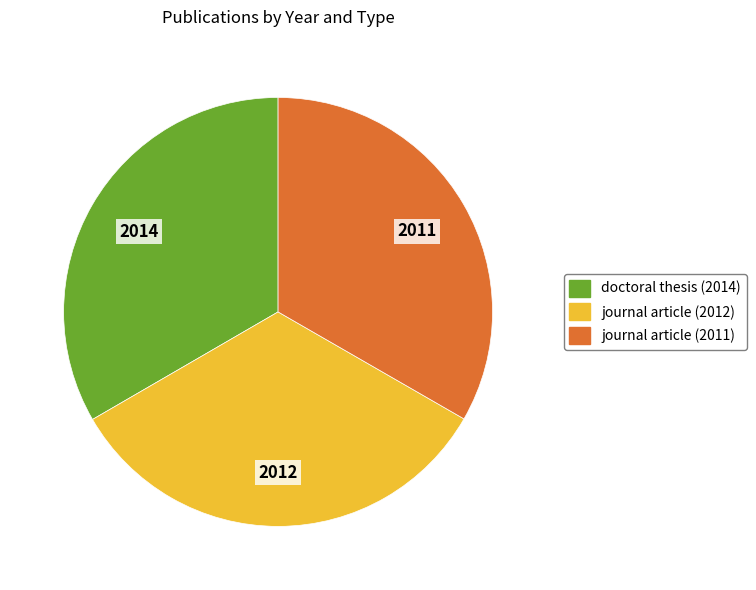

Does journal article (2011) account for over 50% of the chart?

No